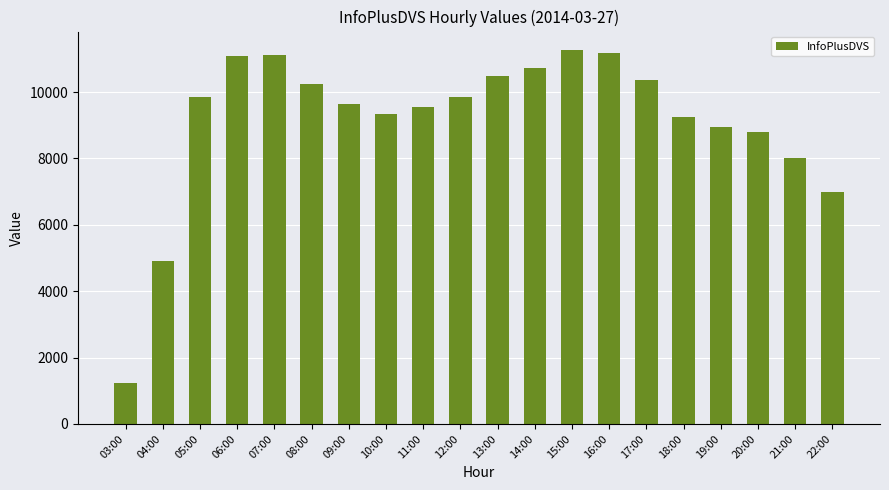

What is the approximate value at 07:00, to the nearest 10?

11120